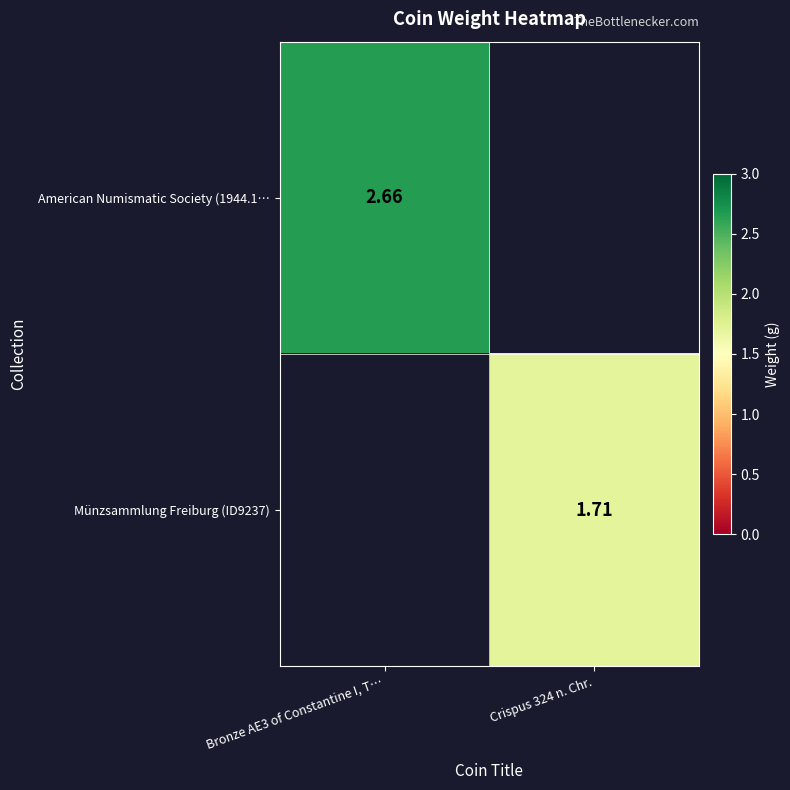

True or false: Münzsammlung Freiburg (ID9237) has a value of 0.0 at Bronze AE3 of Constantine I, T….

True